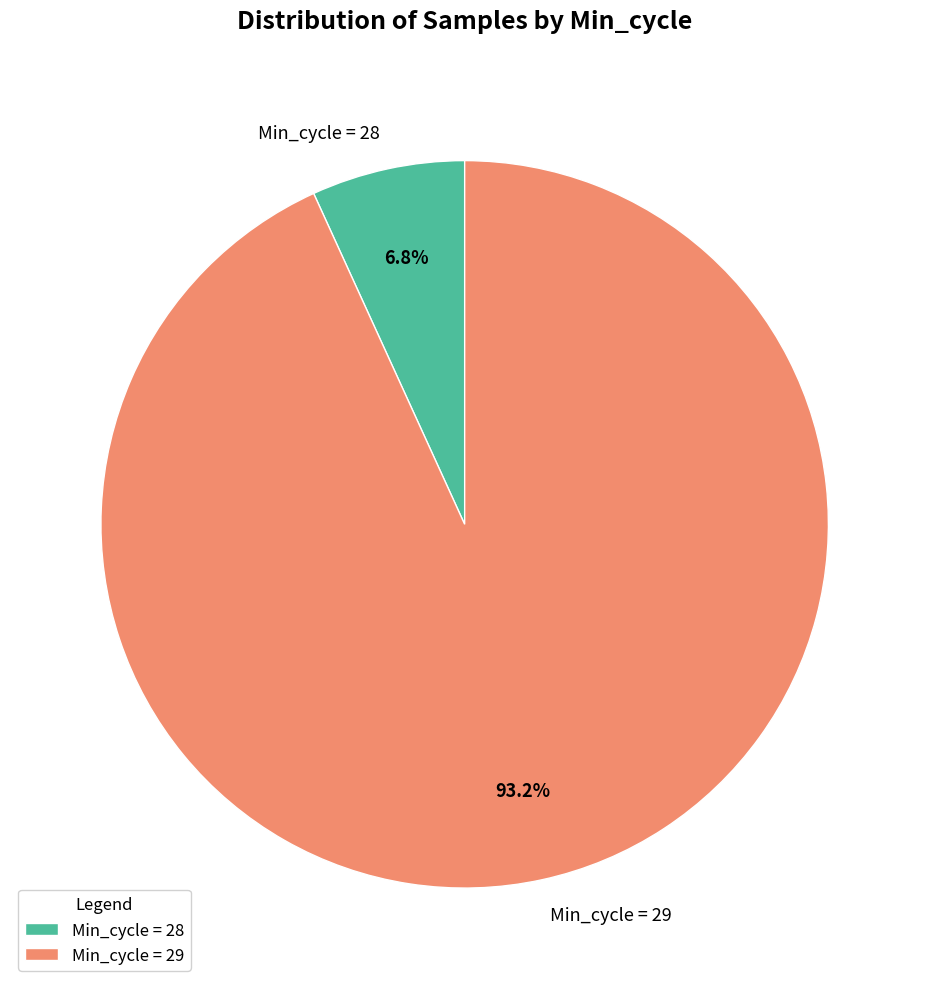

Combined, do Min_cycle = 29 and Min_cycle = 28 account for over 50%?

Yes